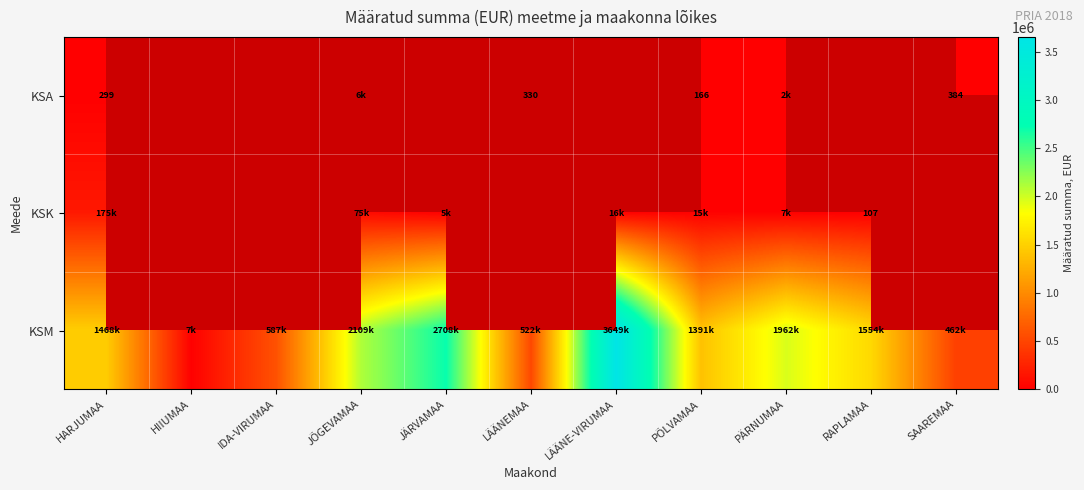

What is the sum of the KSA values at JÕGEVAMAA and PÄRNUMAA?

7835.1